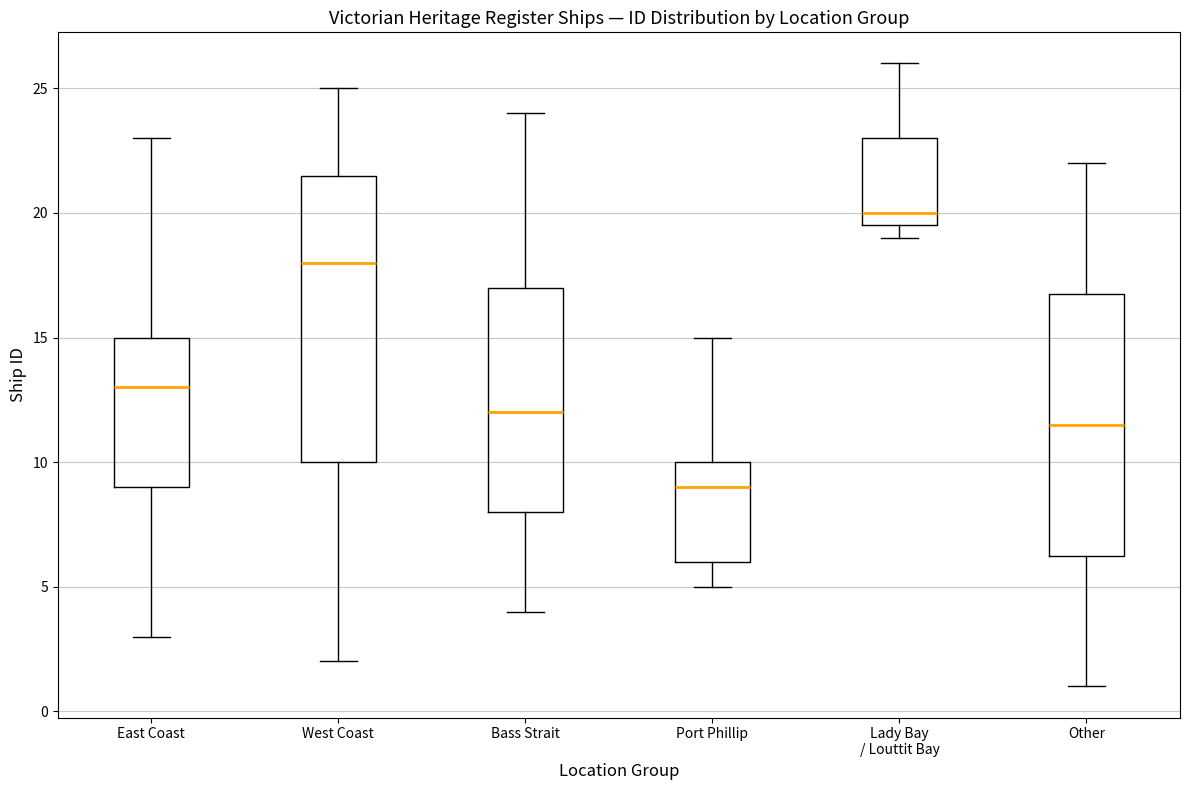

Which box has the lowest median line?

Port Phillip